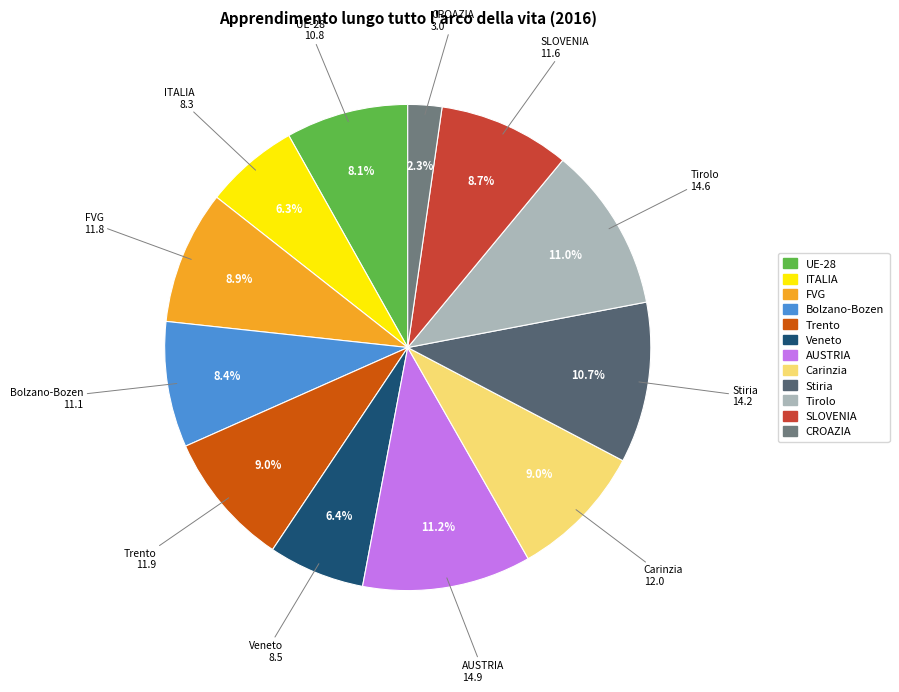

How many segments does this pie chart have?

12